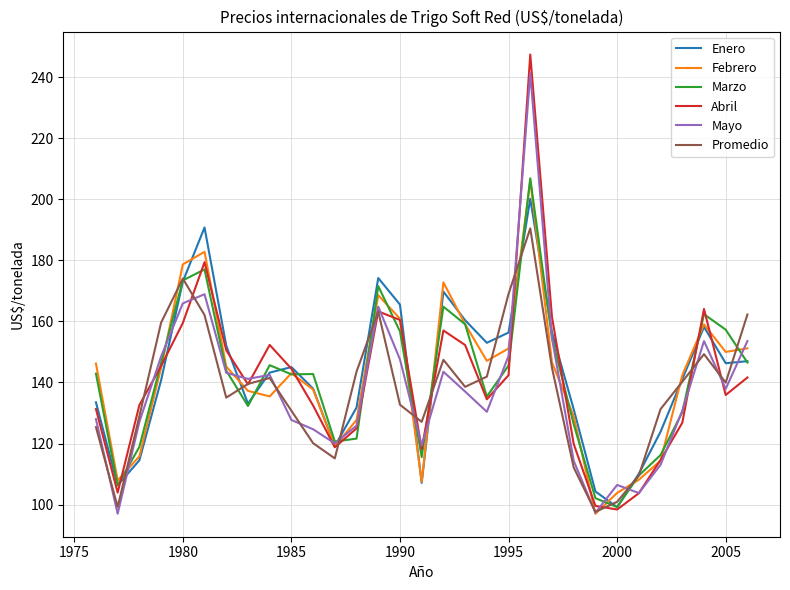

What is the minimum value shown in the chart?

97.0